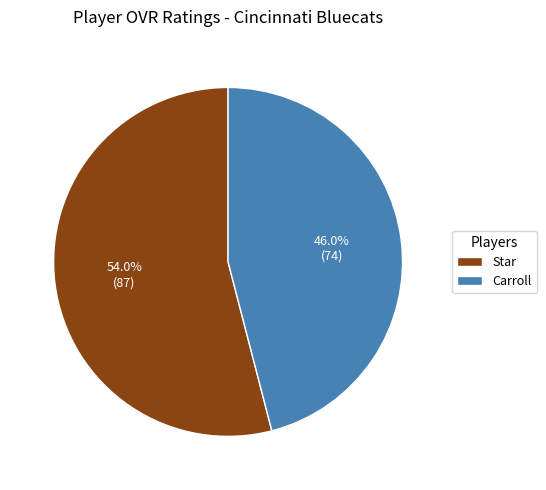

What percentage is NOT represented by Star?

46.0%